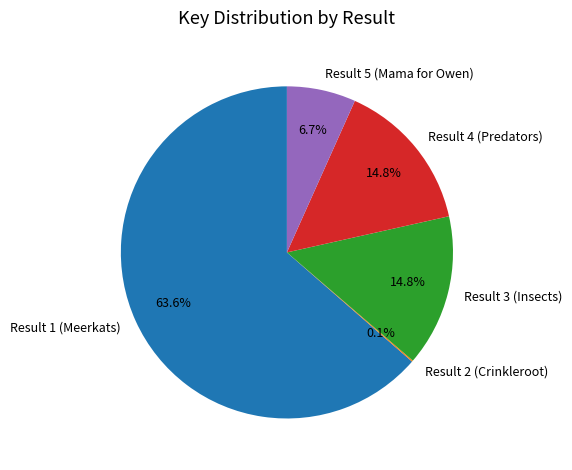

Is there any slice that represents more than half of the pie?

Yes